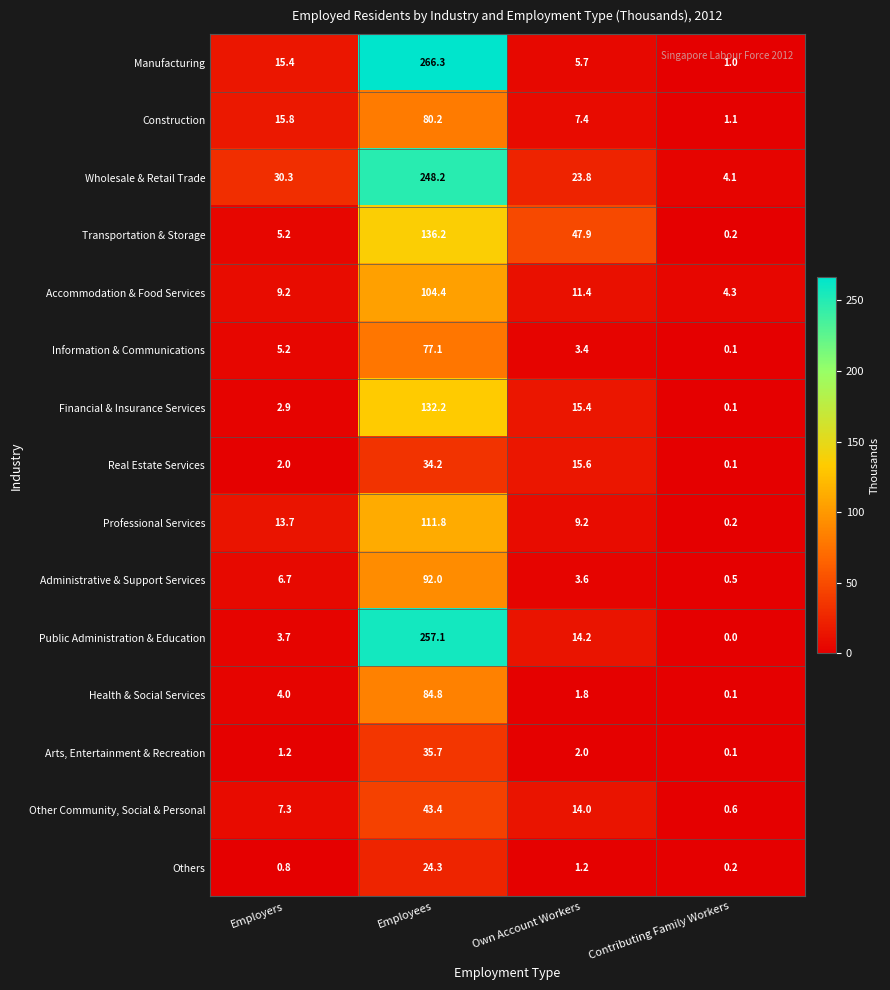

At Employees, list the series in order from largest to smallest.

Manufacturing, Public Administration & Education, Wholesale & Retail Trade, Transportation & Storage, Financial & Insurance Services, Professional Services, Accommodation & Food Services, Administrative & Support Services, Health & Social Services, Construction, Information & Communications, Other Community, Social & Personal, Arts, Entertainment & Recreation, Real Estate Services, Others